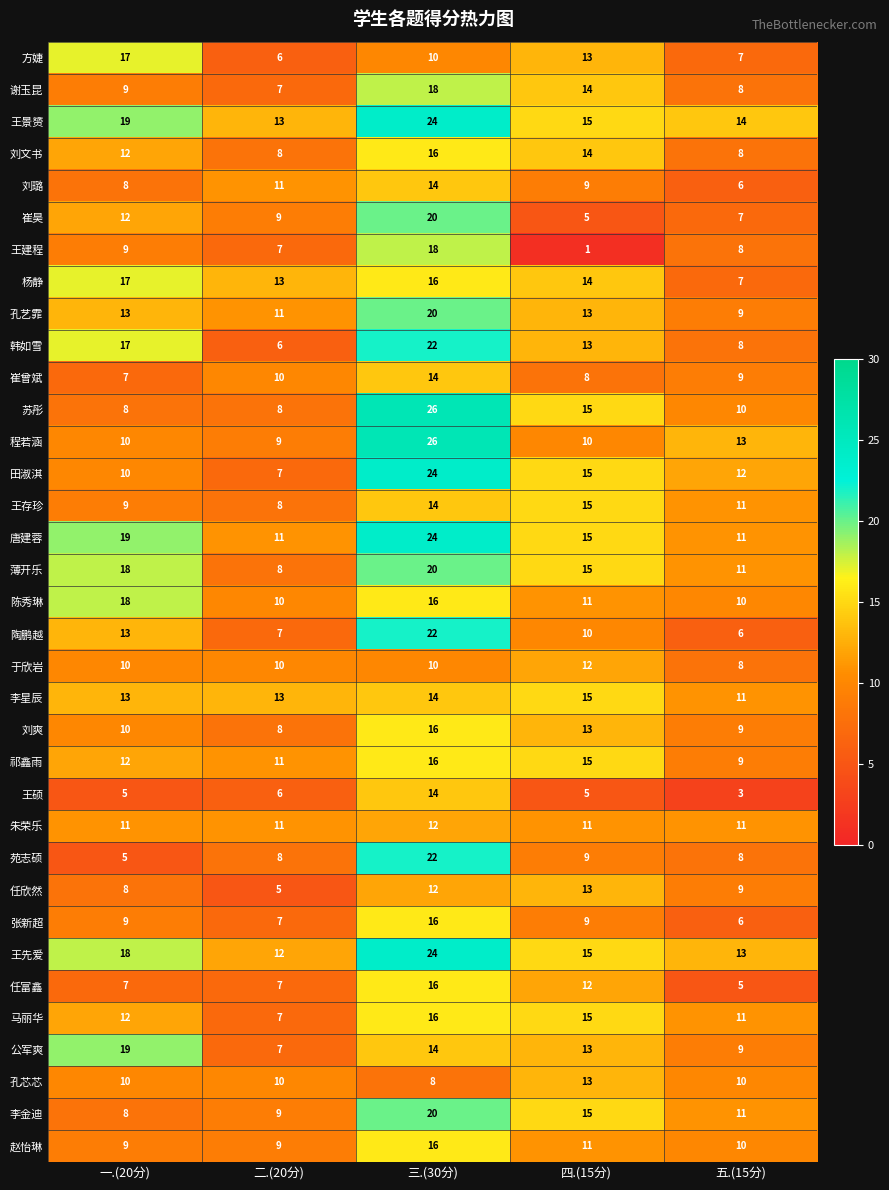

What is the greatest value displayed?

26